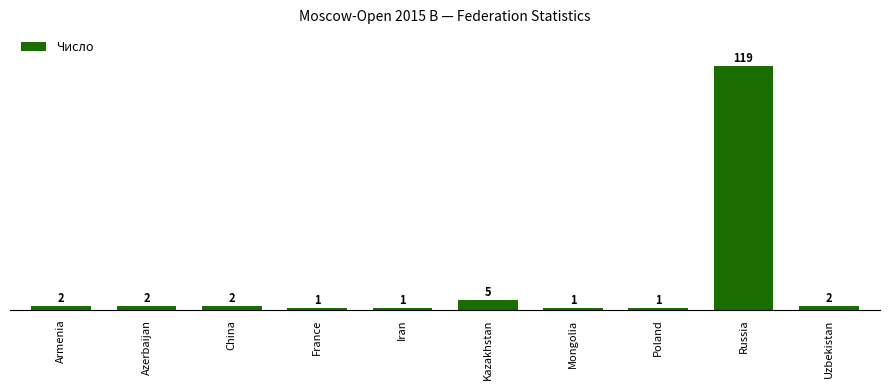

Reading right to left, extract all data points from this chart.

Uzbekistan=2	Russia=119	Poland=1	Mongolia=1	Kazakhstan=5	Iran=1	France=1	China=2	Azerbaijan=2	Armenia=2